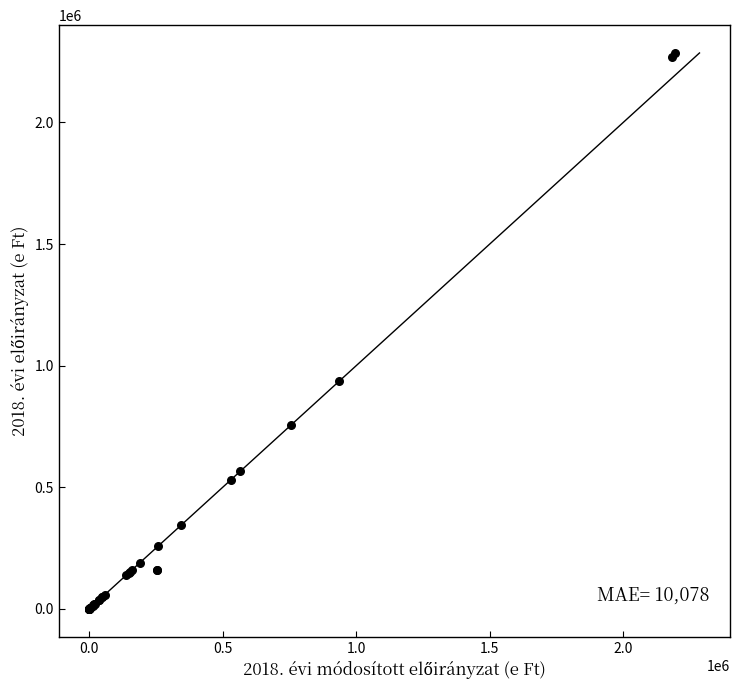

What Y value in the scatter plot is closest to 1142952?

935417